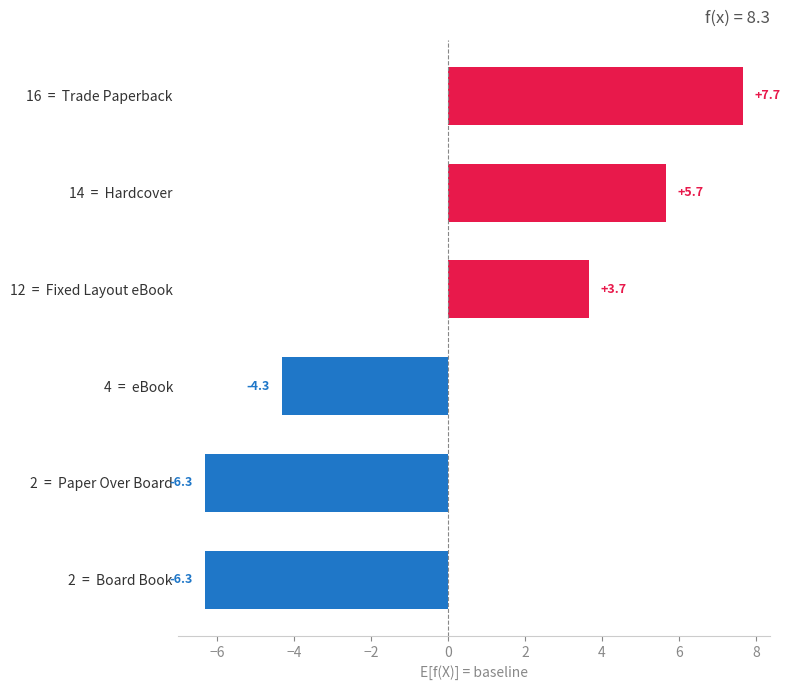

At which label is the value closest to 0?

12  =  Fixed Layout eBook